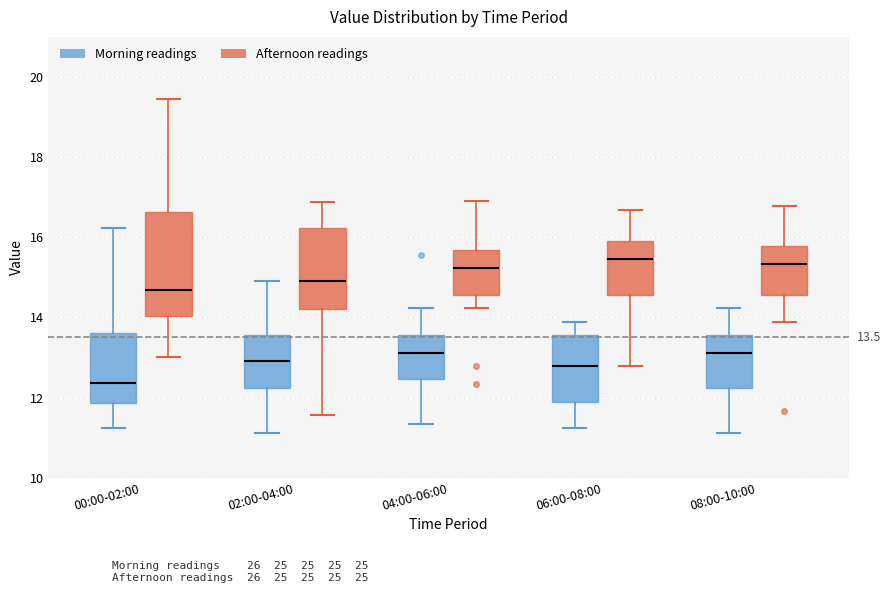

Comparing the boxes themselves (not the whiskers), which one is the tallest?

00:00-02:00 (Afternoon readings)